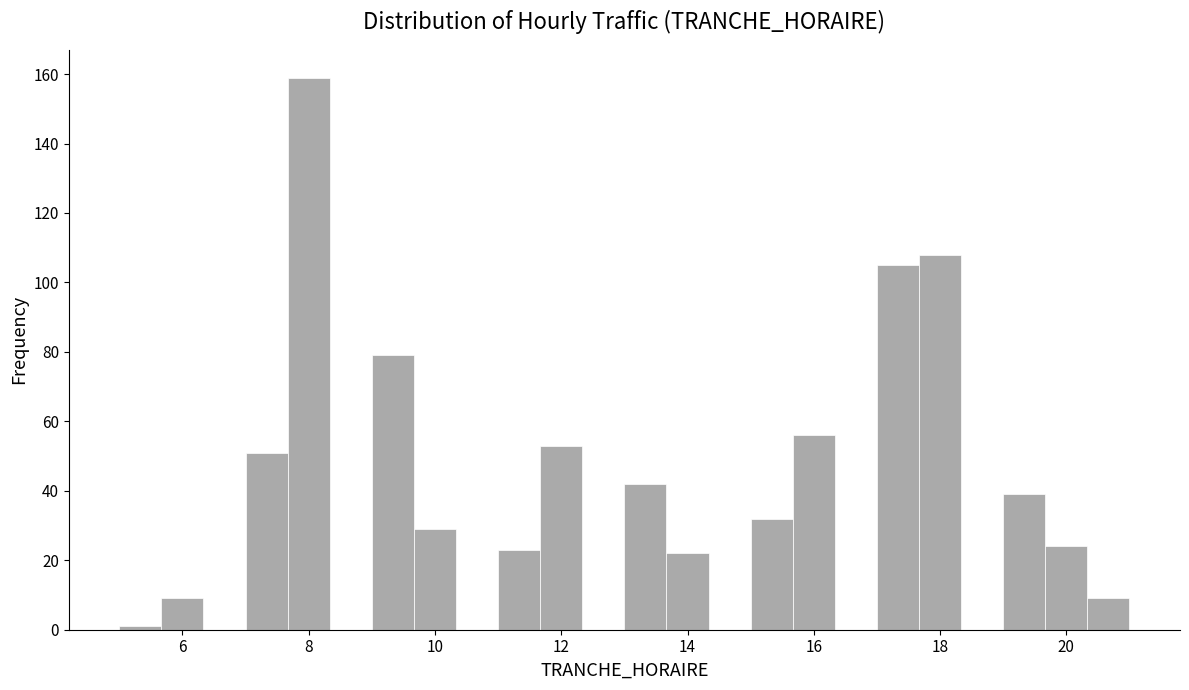

Read against the x-axis, roughly where is the centre of the tallest bar?

8.0